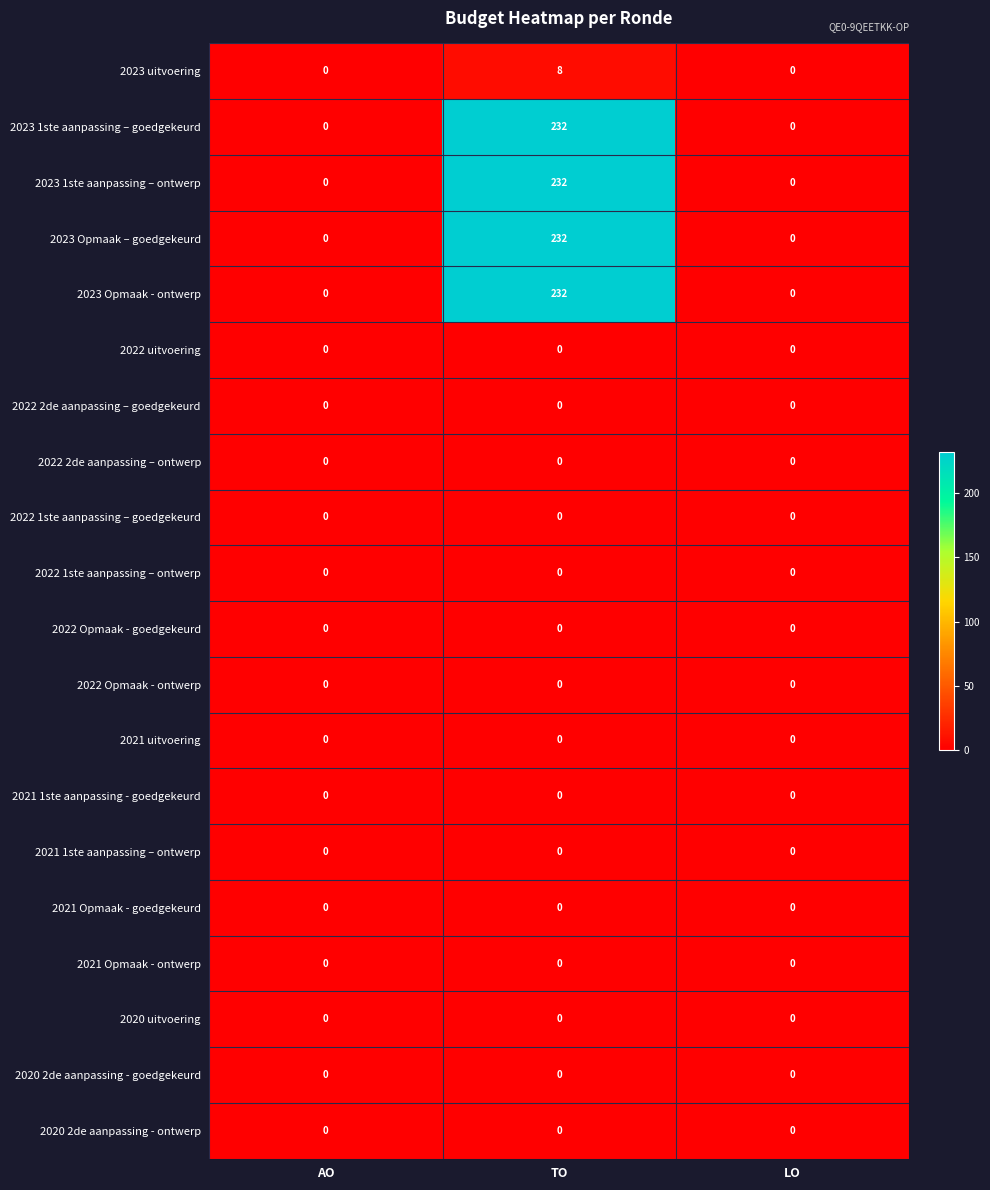

What is the difference between the highest and lowest values at TO?

232